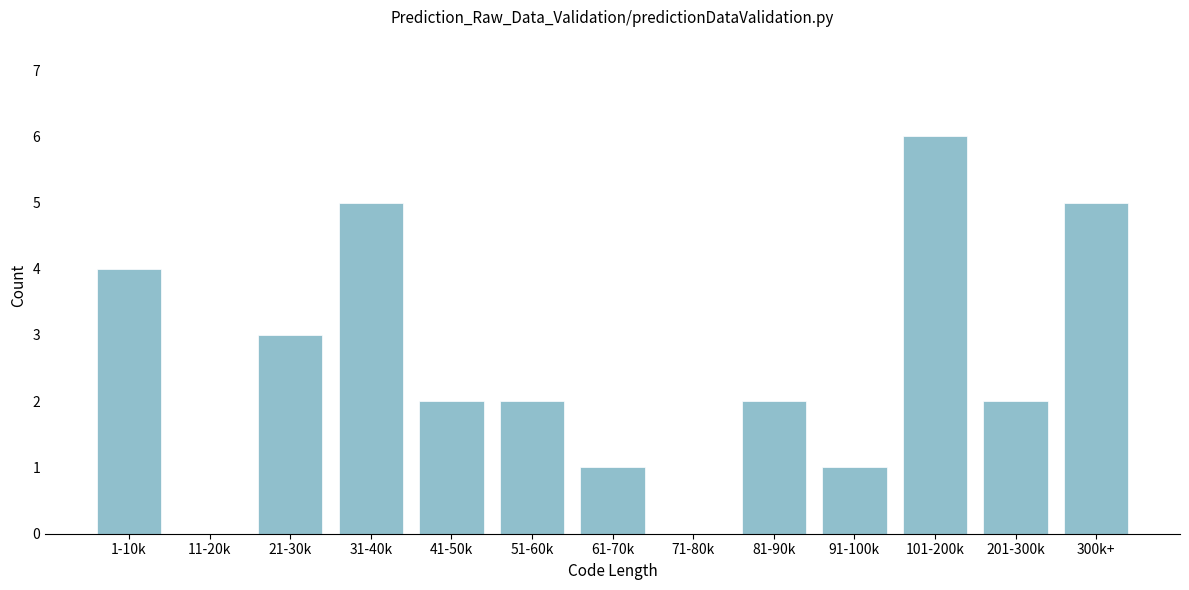

Reading right to left, extract all data points from this chart.

300k+=5	201-300k=2	101-200k=6	91-100k=1	81-90k=2	71-80k=0	61-70k=1	51-60k=2	41-50k=2	31-40k=5	21-30k=3	11-20k=0	1-10k=4